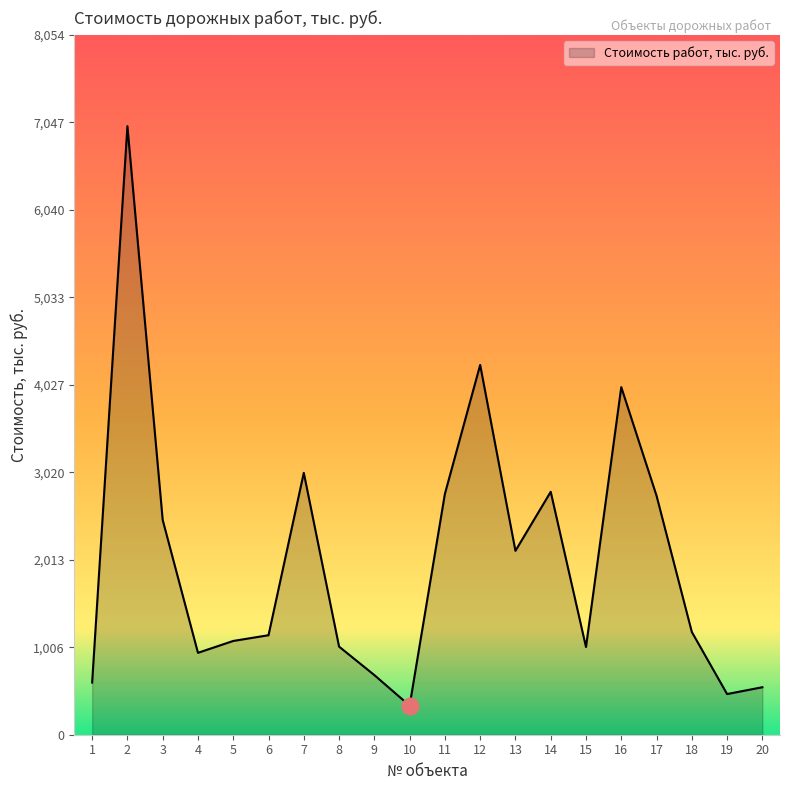

What is the difference between the maximum and minimum values?

6669.1